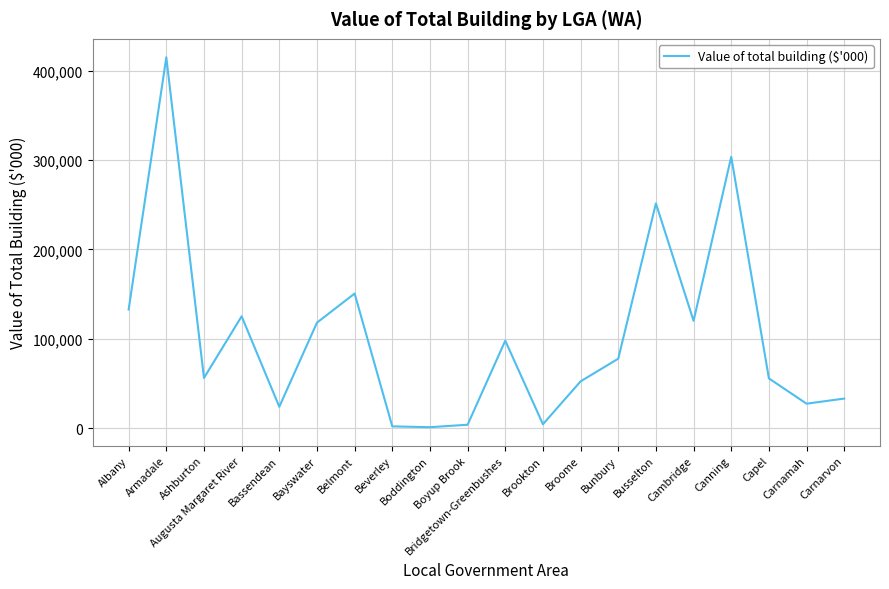

What is the greatest value displayed?

415029.7